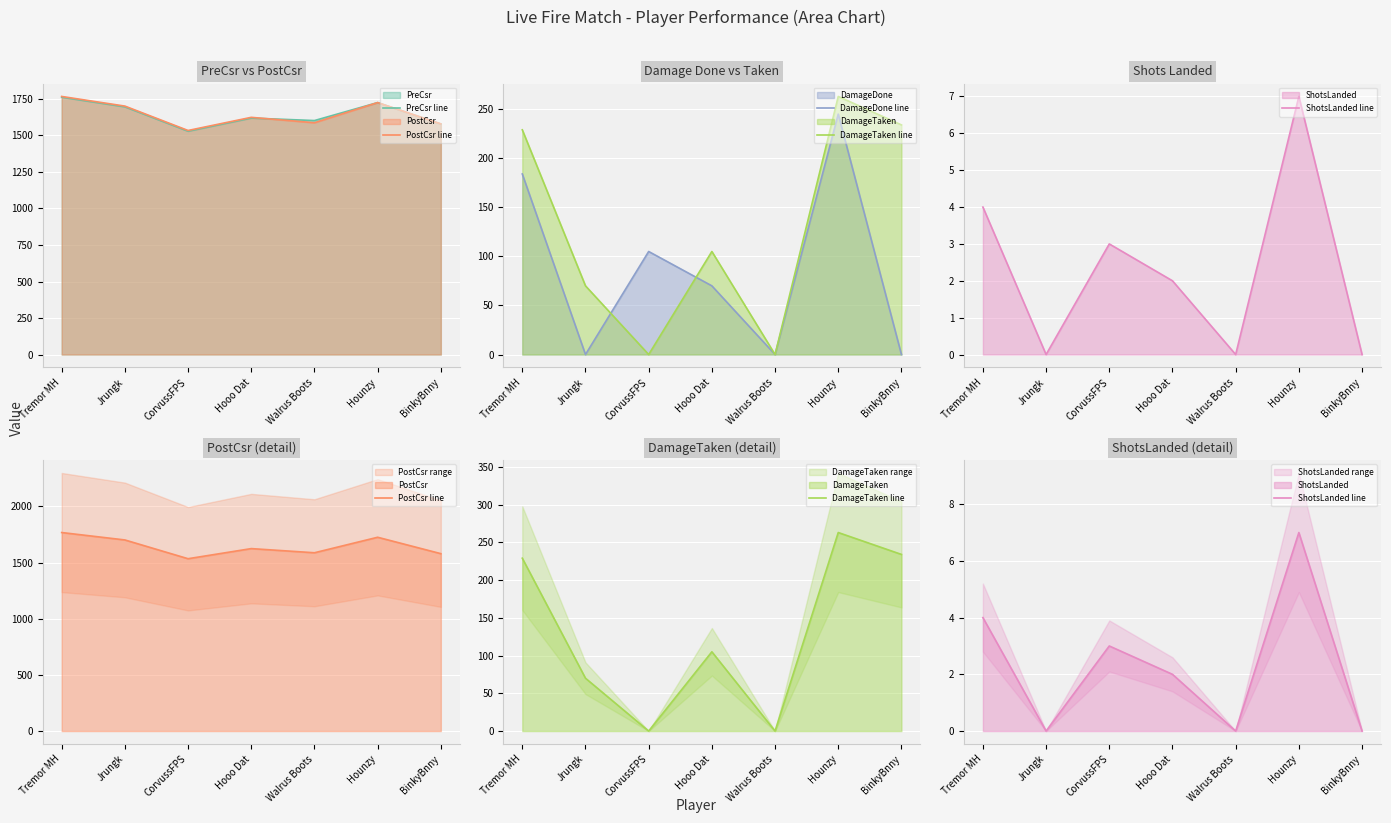

At which category does the chart reach its peak across all series?

Tremor MH